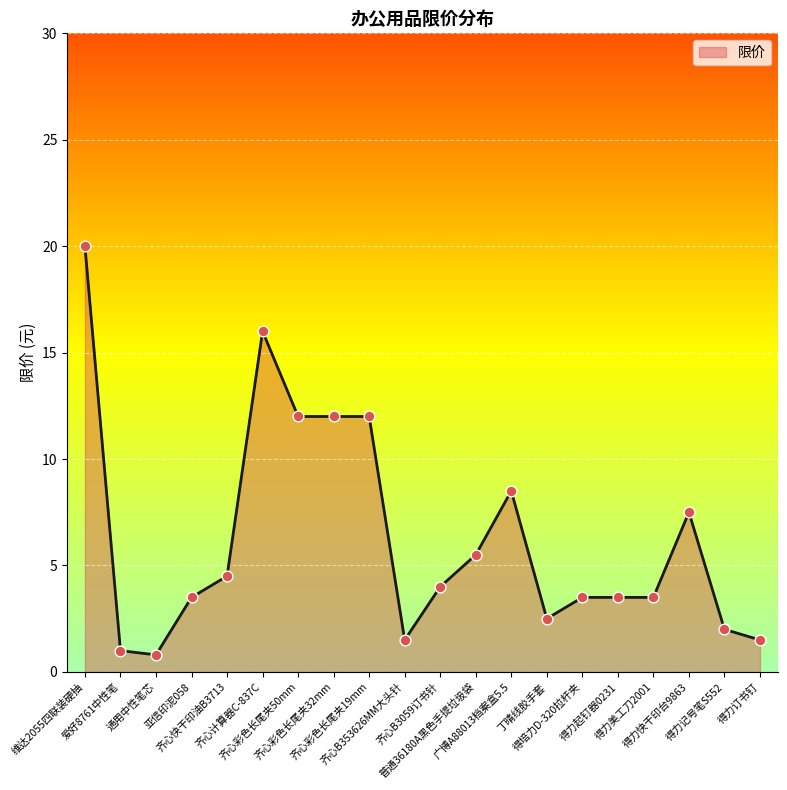

What is the change in value from 爱好8761中性笔 to 齐心快干印油B3713?

+3.5